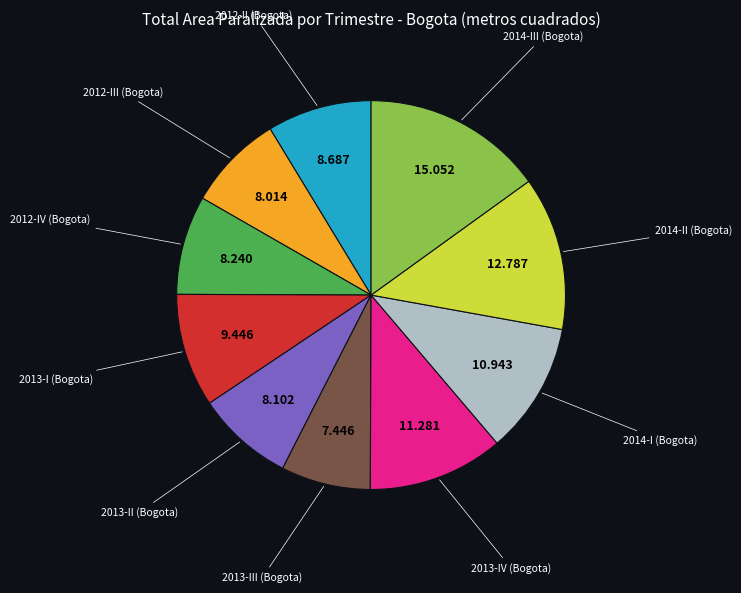

Is there any slice that represents more than half of the pie?

No